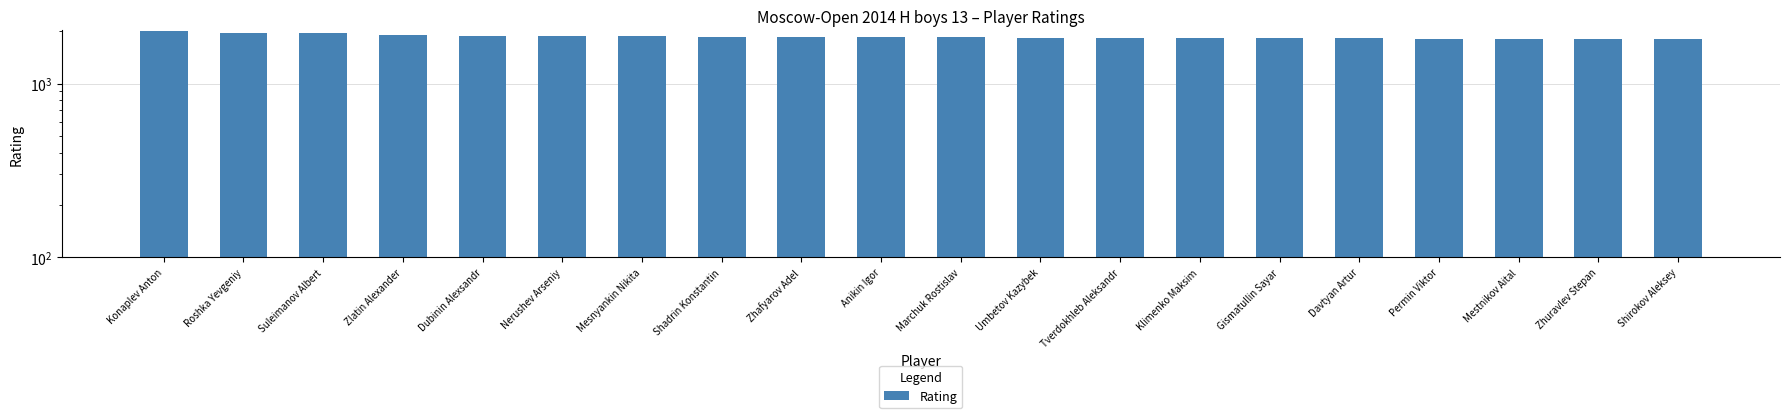

How many data points are less than 1845?

9